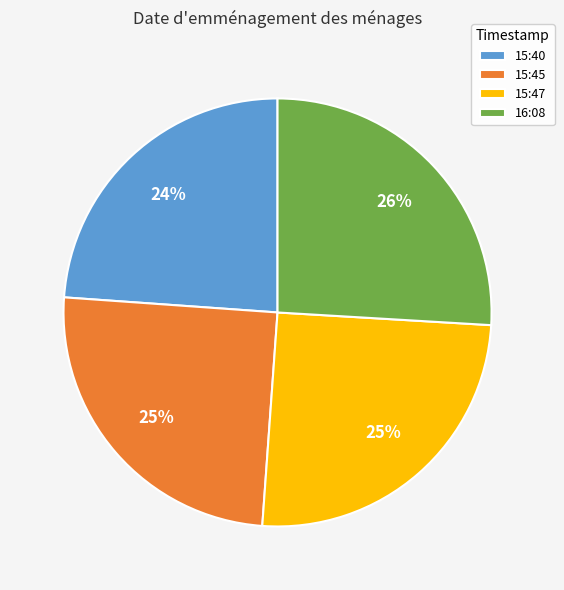

Is there any slice that represents more than half of the pie?

No